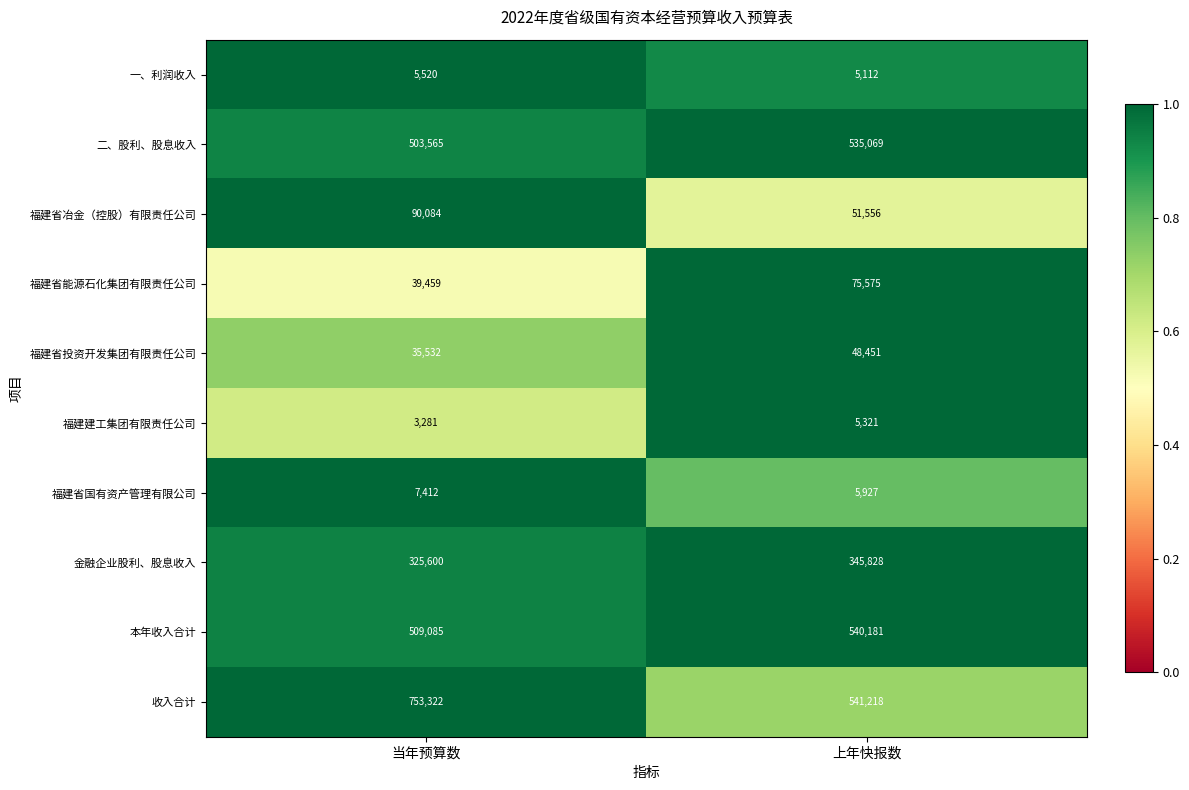

True or false: 一、利润收入 has a value of 0.3 at 上年快报数.

False